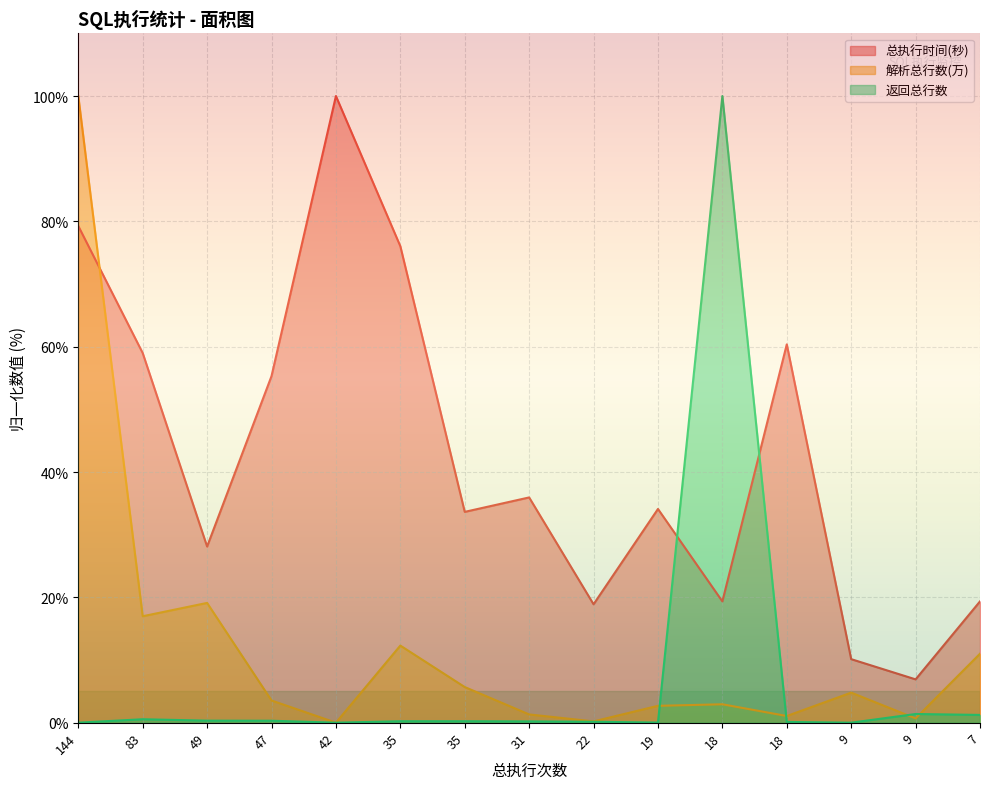

Between which two adjacent categories do 解析总行数(万) and 总执行时间(秒) first intersect?

144 and 83